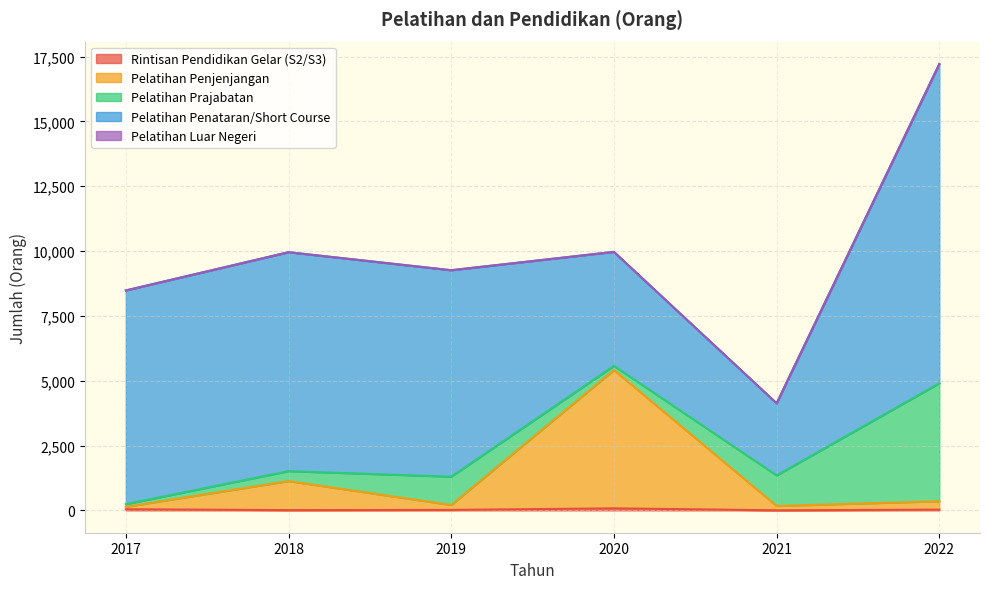

Rank the series by their maximum value, from highest to lowest.

Pelatihan Penataran/Short Course, Pelatihan Penjenjangan, Pelatihan Prajabatan, Rintisan Pendidikan Gelar (S2/S3), Pelatihan Luar Negeri